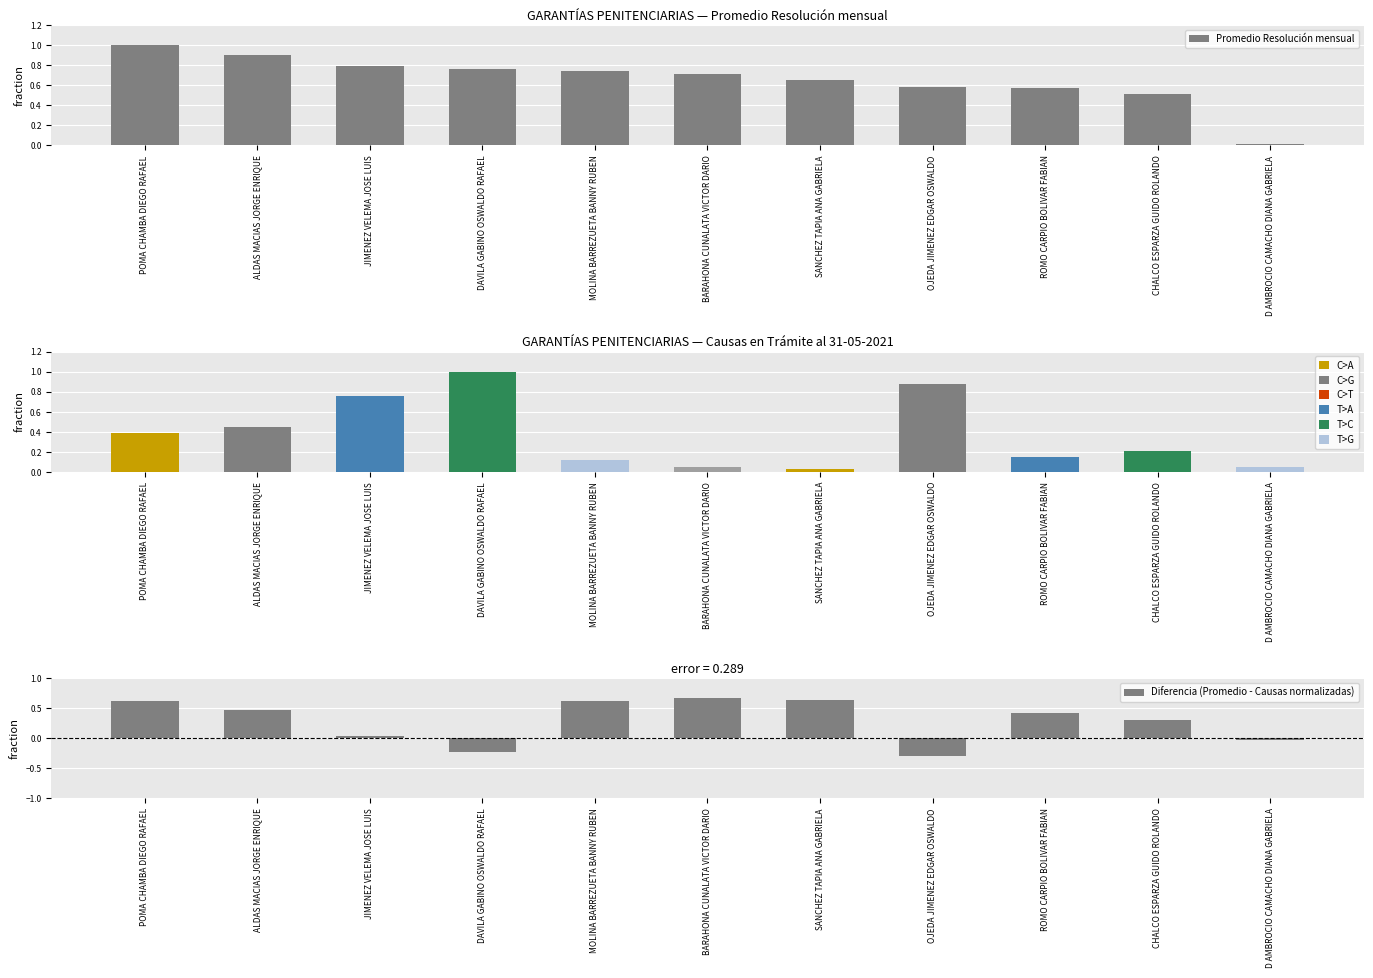

Reading right to left, what are all the values shown in this chart?

Promedio Resolución mensual: 0.0	0.5	0.6	0.6	0.7	0.7	0.7	0.8	0.8	0.9	1.0
Causas en Trámite al 31-05-2021: 0.0	0.2	0.1	0.9	0.0	0.1	0.1	1.0	0.8	0.4	0.4
Diferencia (Promedio - Causas normalizadas): -0.0	0.3	0.4	-0.3	0.6	0.7	0.6	-0.2	0.0	0.5	0.6